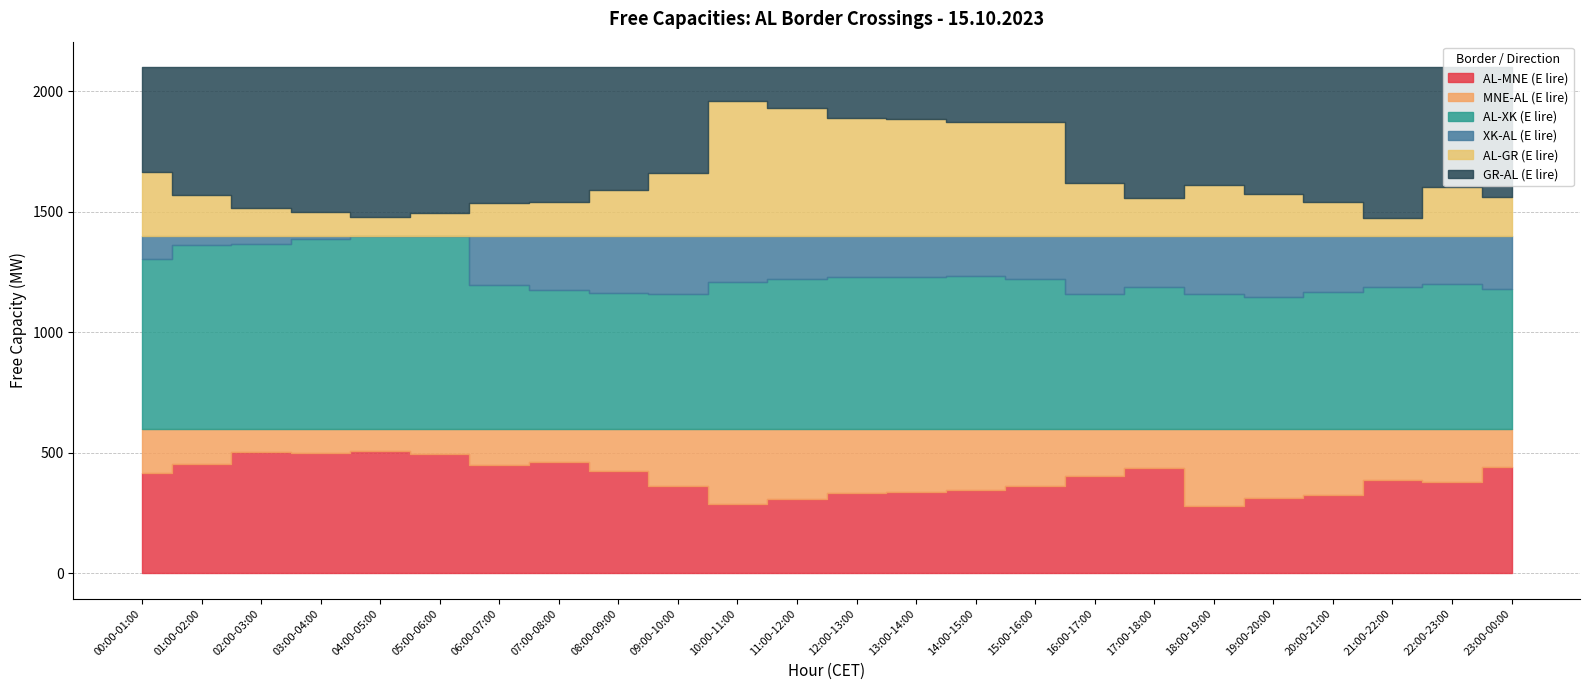

What is the minimum value shown in the chart?

1